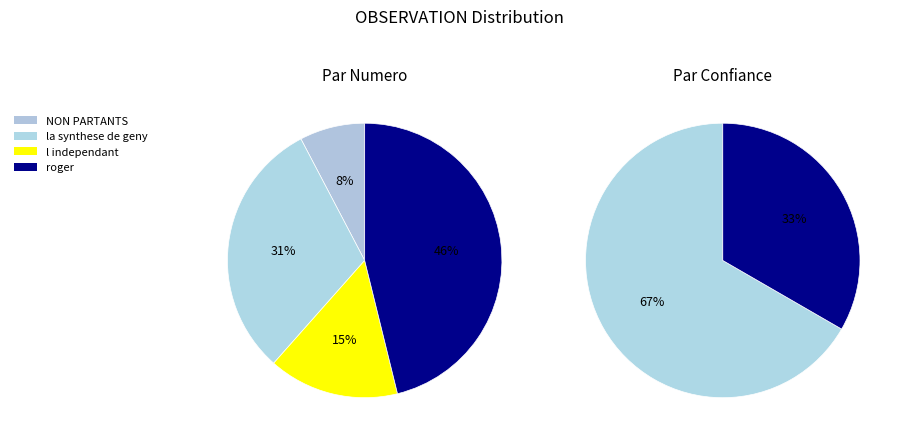

Is it true that 9 is 14% of the pie?

False